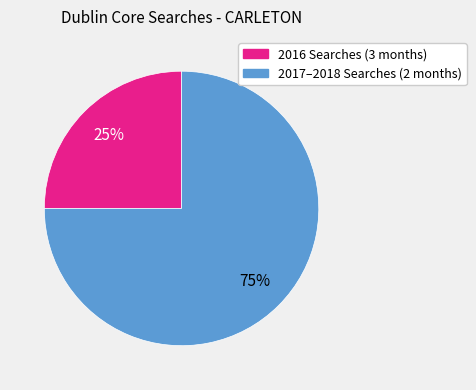

To the nearest percent, what portion does 2016 Searches (3 months) represent?

25%